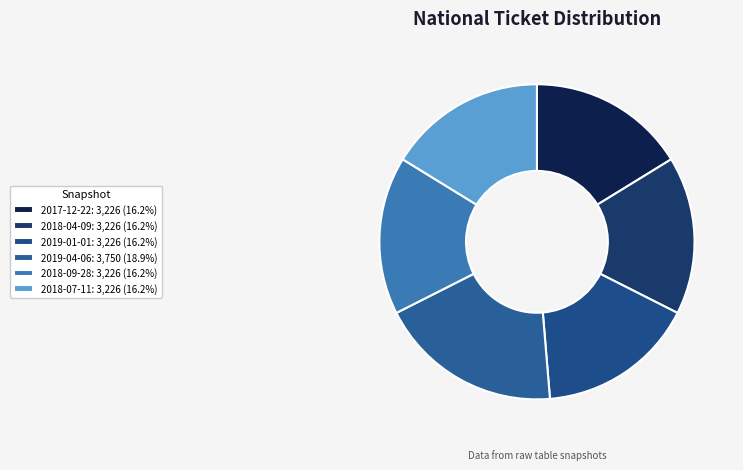

Is 2017-12-22 the majority of the pie?

No